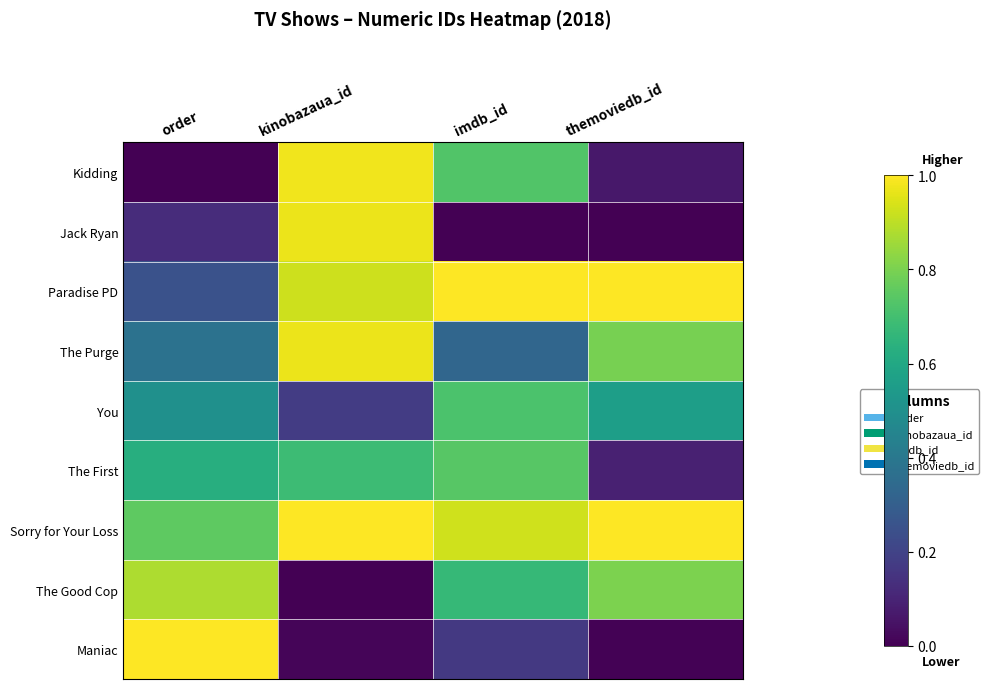

Which series has the largest total across all categories?

Sorry for Your Loss